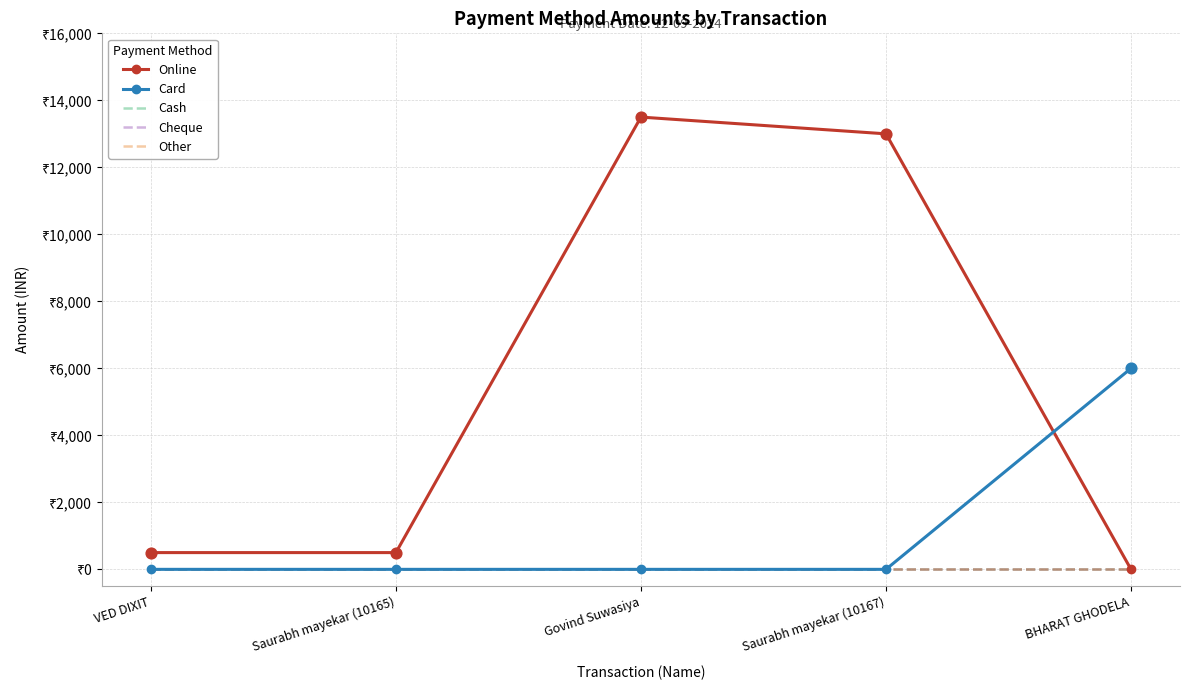

At how many categories does at least one series exceed 3842?

3